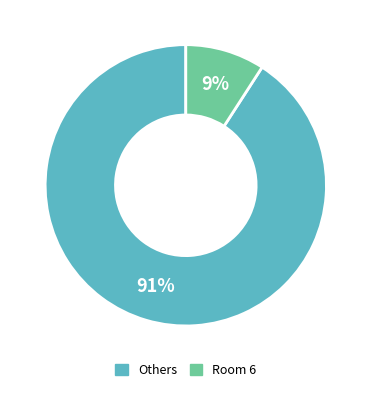

To the nearest percent, what is the average slice percentage?

50%